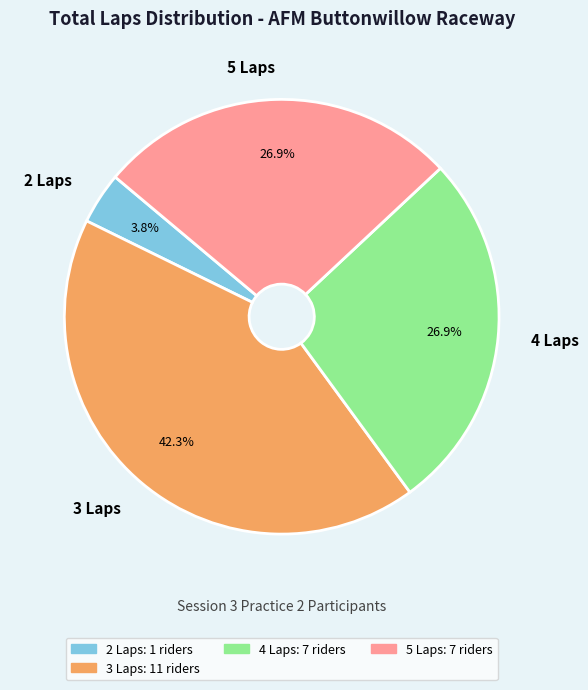

What is the largest slice in the pie chart?

3 Laps